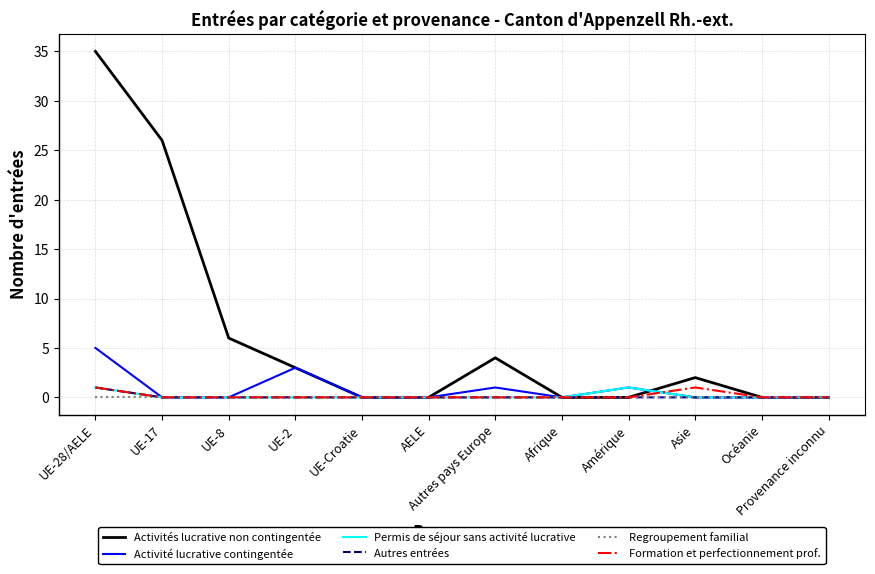

Between UE-17 and Océanie, which series saw the biggest shift?

Activités lucrative non contingentée